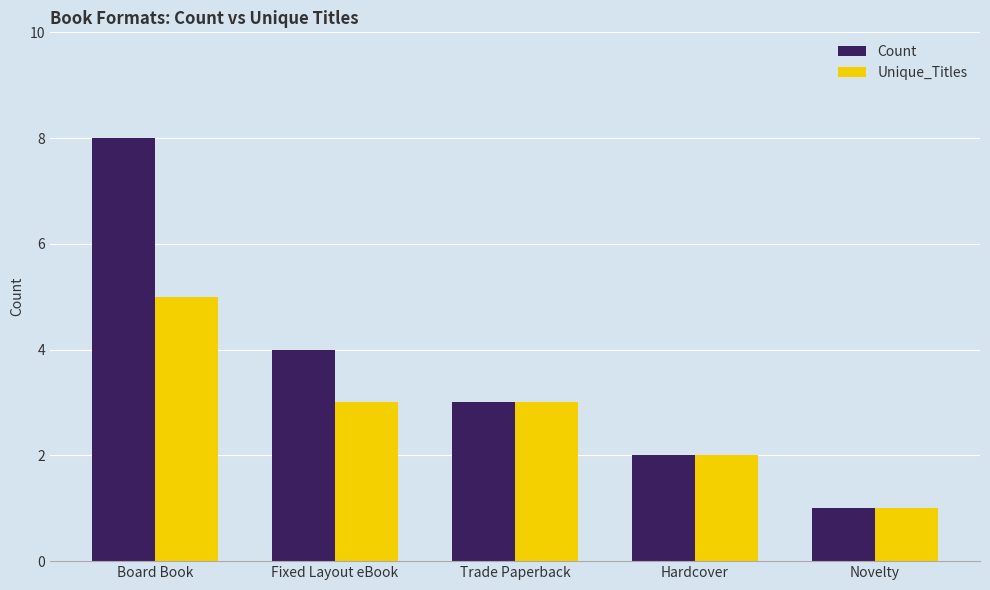

How many bars are there in each group?

2